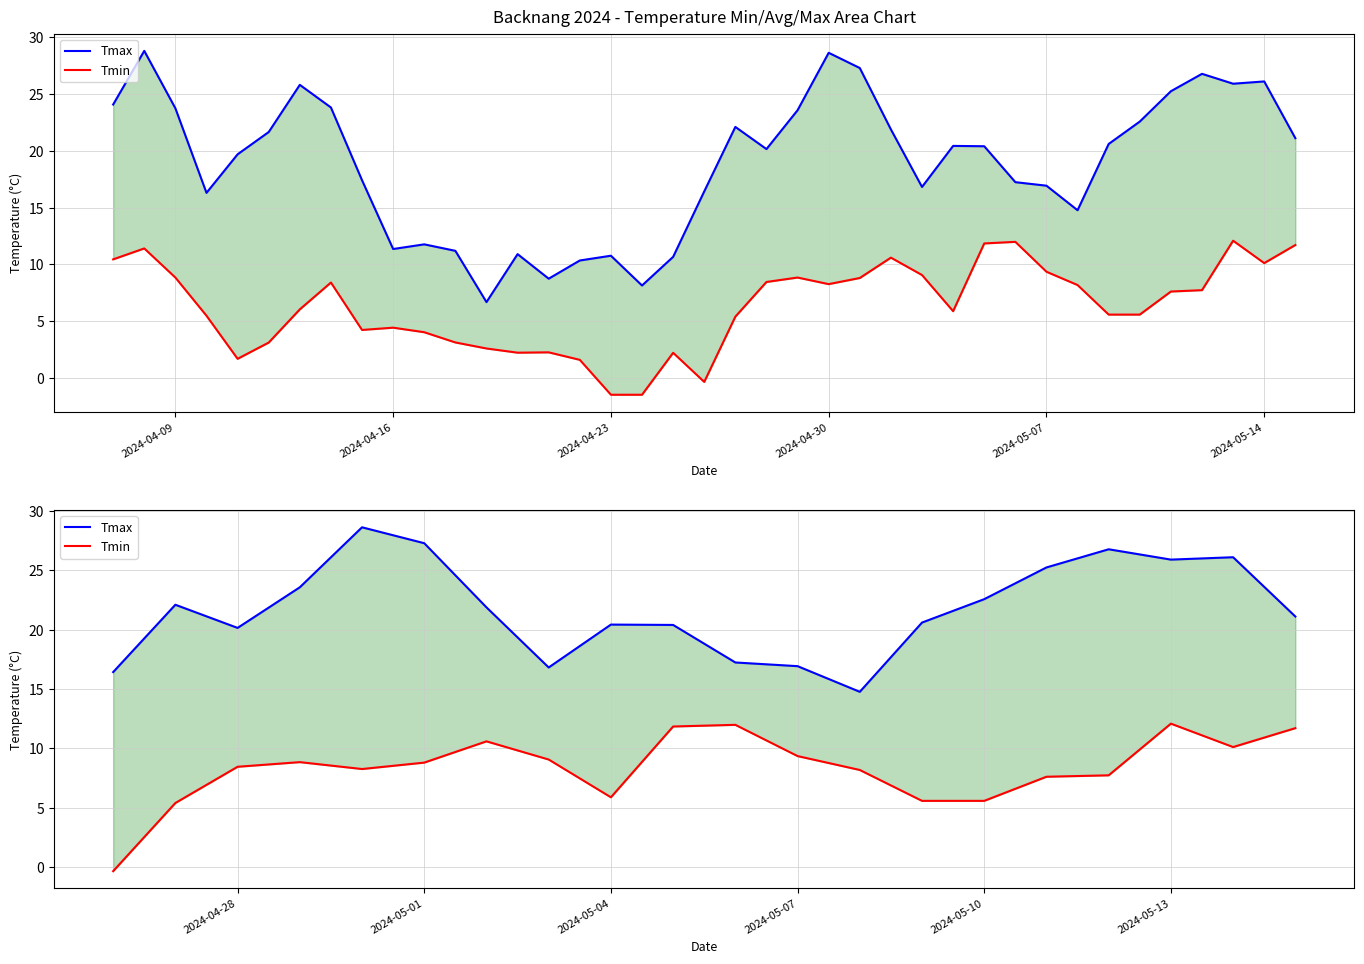

What is the average value of the Tmin series?

8.3